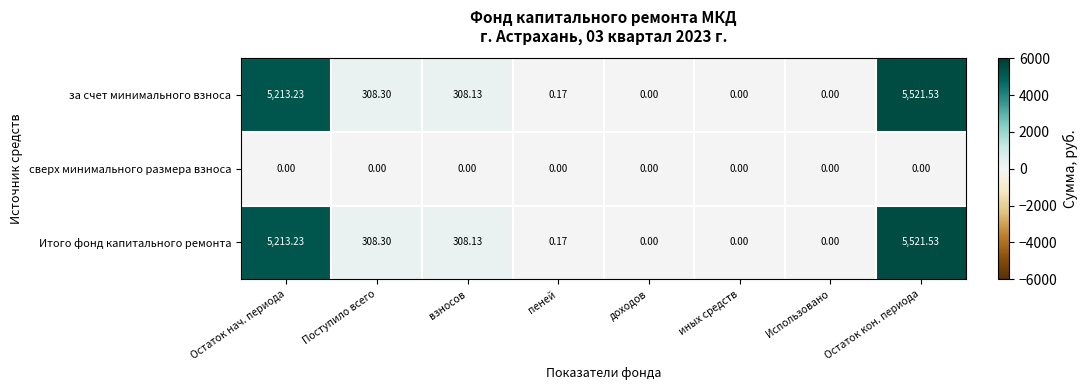

Is the value of за счет минимального взноса at доходов greater than the value of Итого фонд капитального ремонта at взносов?

No